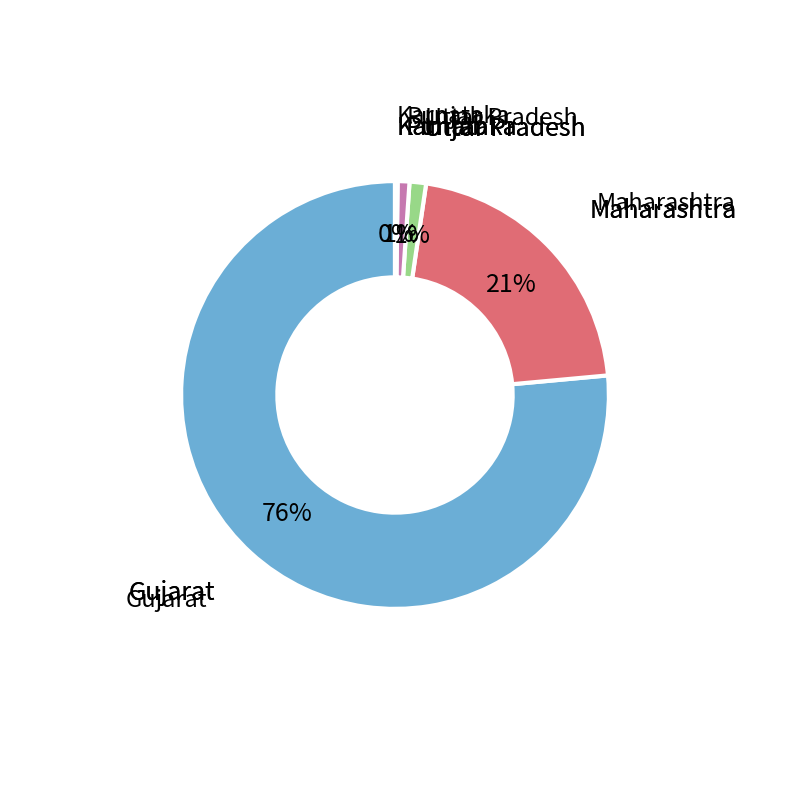

Is there any slice that represents more than half of the pie?

Yes